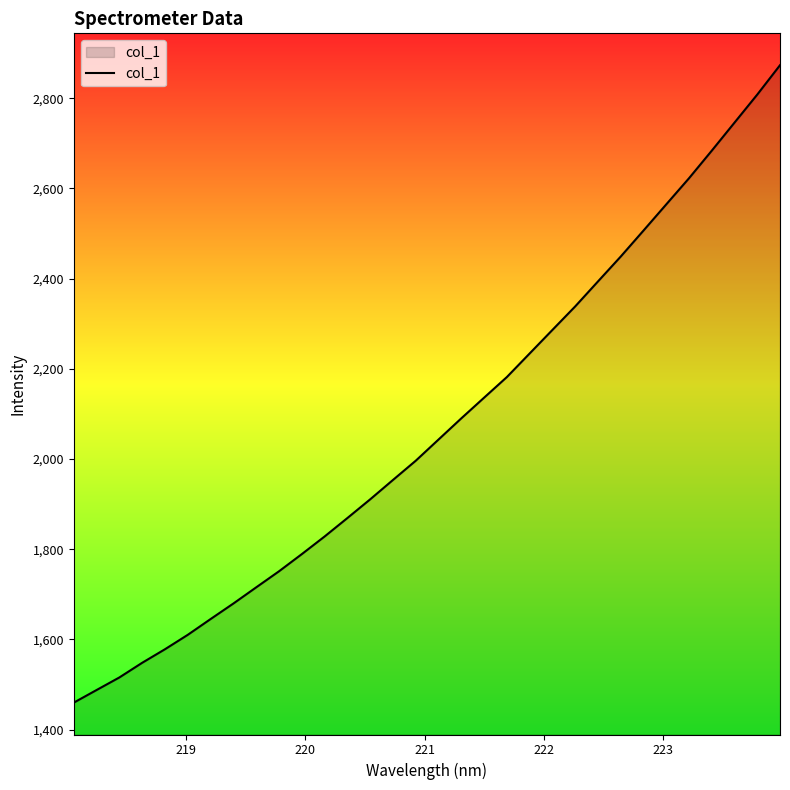

What is the minimum value shown in the chart?

1459.7